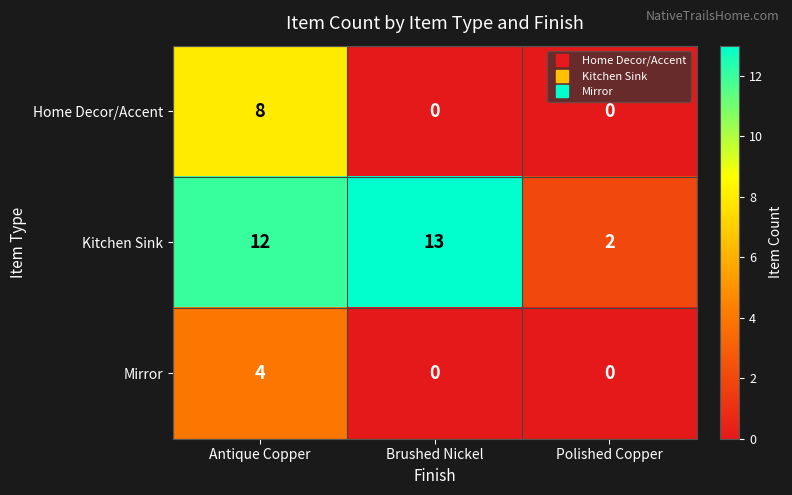

How many series are shown in this chart?

3